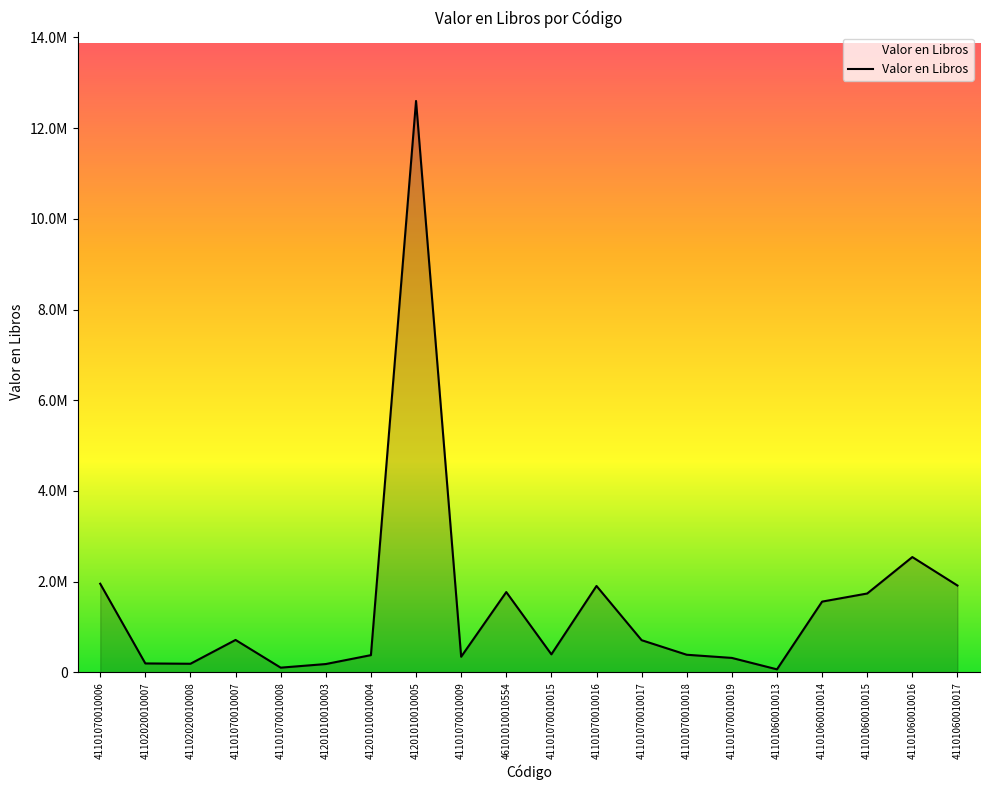

What is the approximate value at 41101060010013?

62777.4